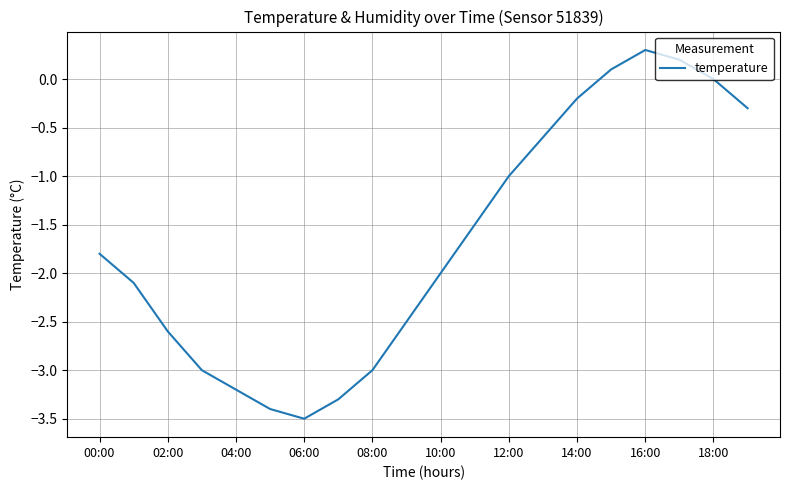

What is the greatest value displayed?

0.3